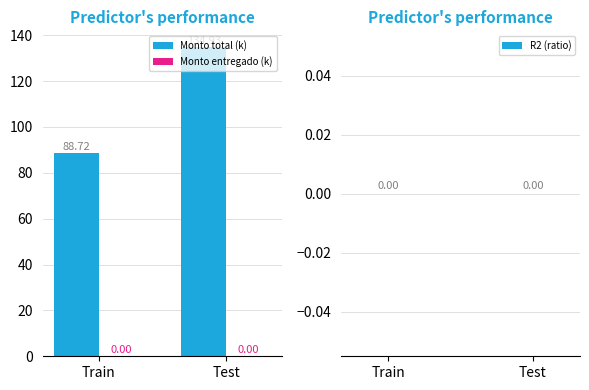

List the labels in order of value, smallest first.

Train, Test